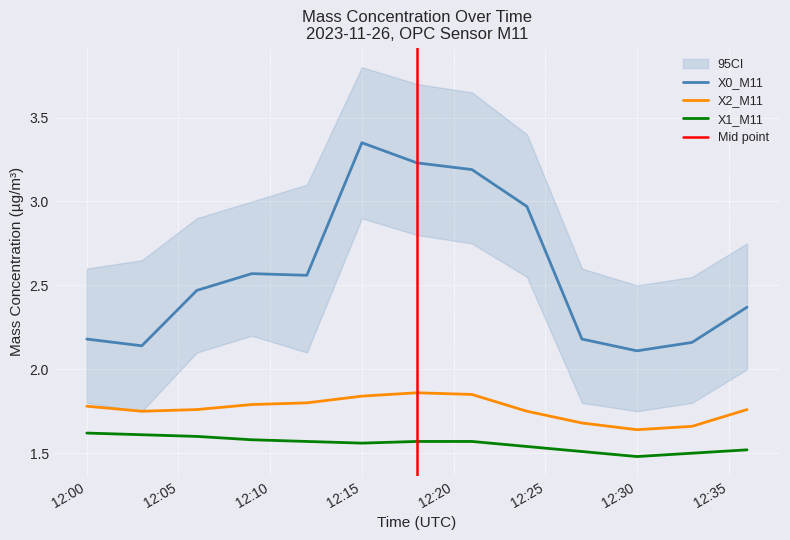

What value does the X2_M11 series have at 2023-11-26 12:03?

1.8